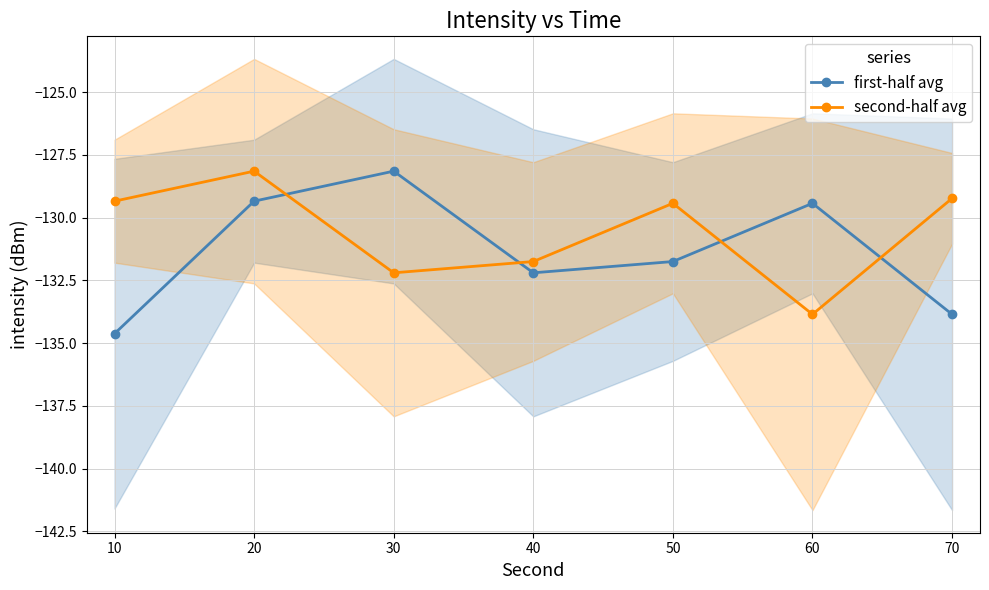

Where is second-half avg nearest to the value -131?

40